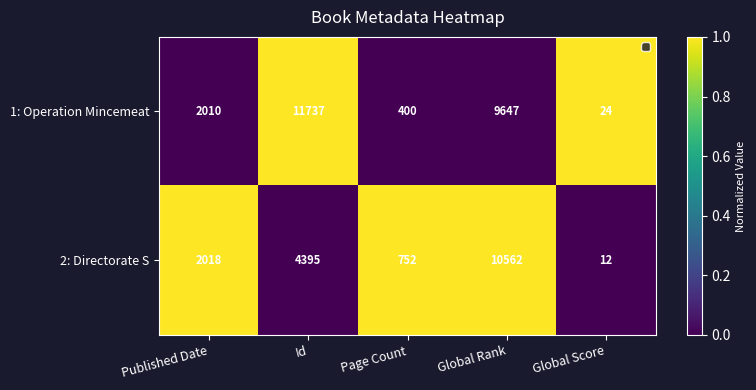

Count the number of data series in this chart.

2